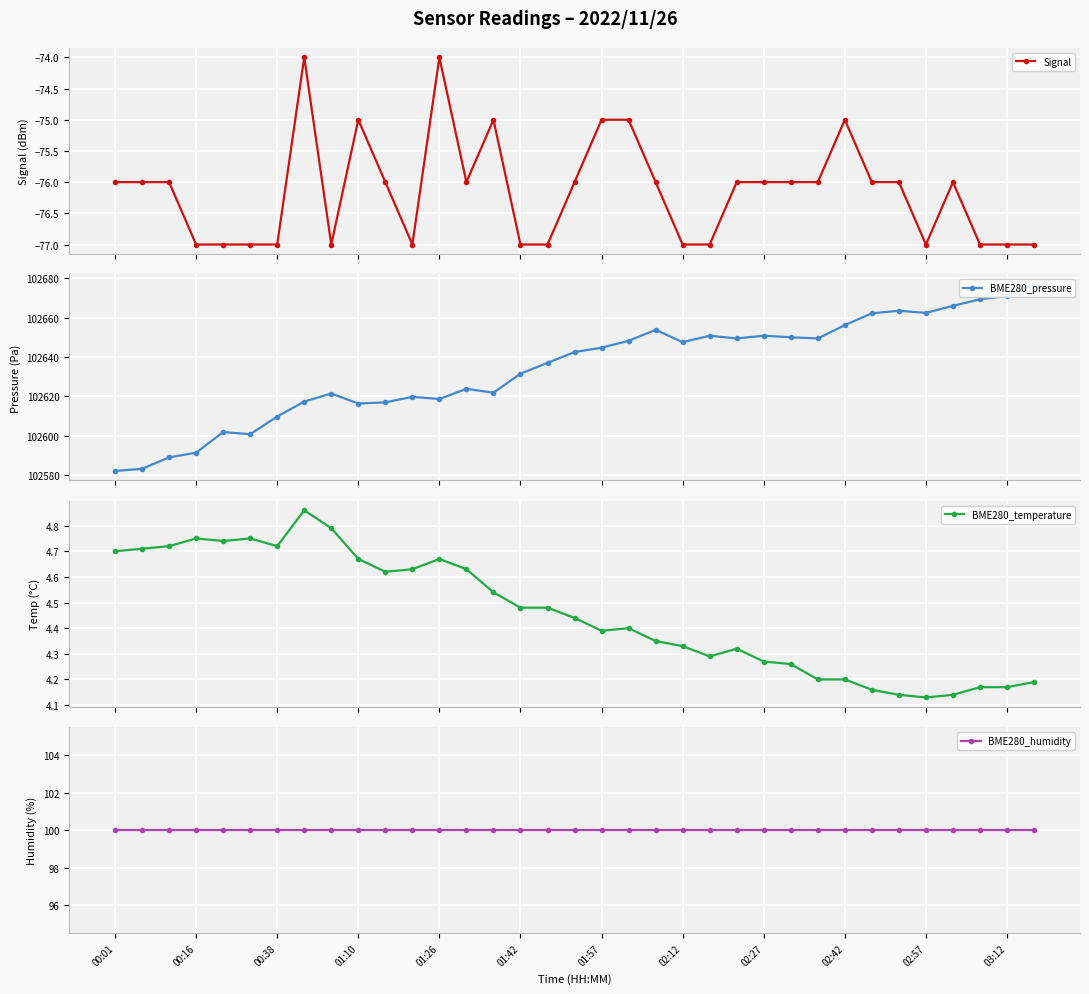

True or false: BME280_temperature has more than 0 interior local peaks.

True